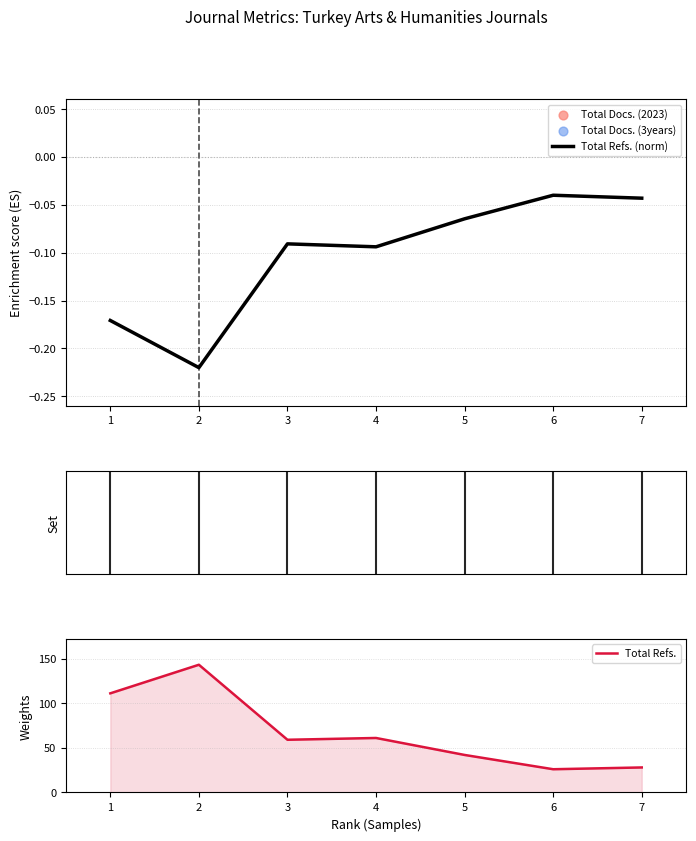

At how many categories does at least one series exceed 136?

1